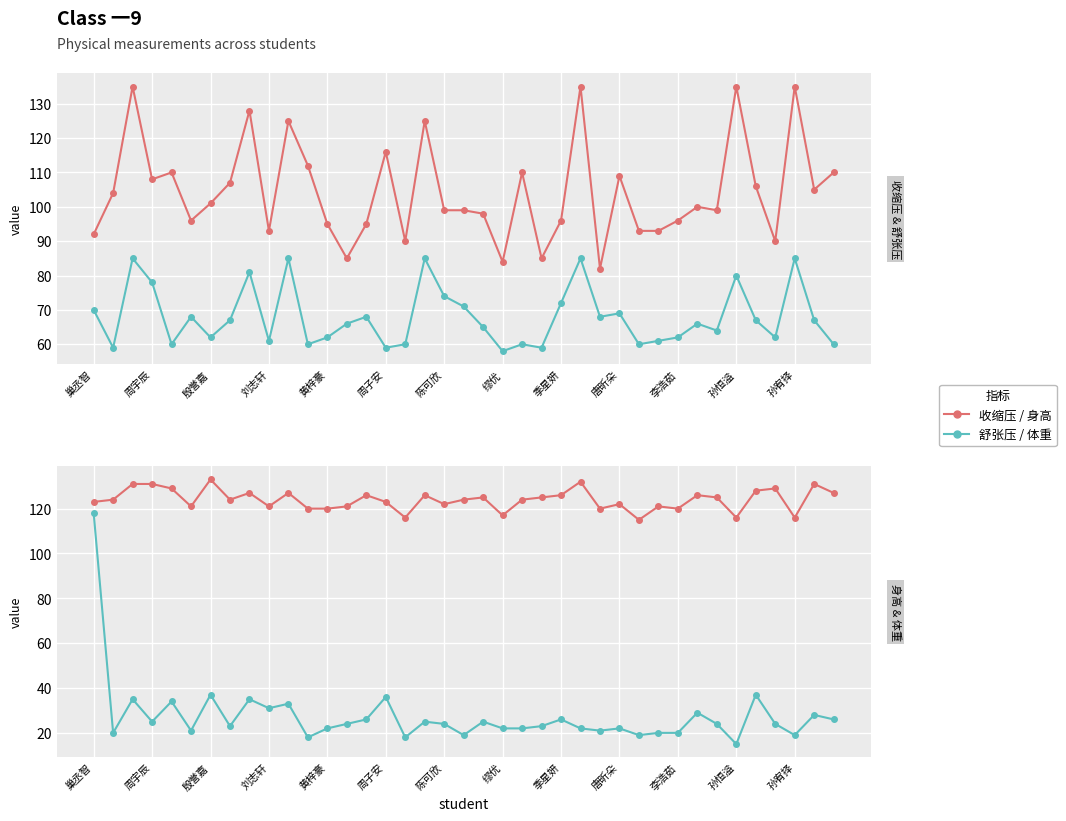

Reading left to right, extract all data points from this chart.

收缩压: 92	104	135	108	110	96	101	107	128	93	125	112	95	85	95	116	90	125	99	99	98	84	110	85	96	135	82	109	93	93	96	100	99	135	106	90	135	105	110
舒张压: 70	59	85	78	60	68	62	67	81	61	85	60	62	66	68	59	60	85	74	71	65	58	60	59	72	85	68	69	60	61	62	66	64	80	67	62	85	67	60
身高: 123	124	131	131	129	121	133	124	127	121	127	120	120	121	126	123	116	126	122	124	125	117	124	125	126	132	120	122	115	121	120	126	125	116	128	129	116	131	127
体重: 118	20	35	25	34	21	37	23	35	31	33	18	22	24	26	36	18	25	24	19	25	22	22	23	26	22	21	22	19	20	20	29	24	15	37	24	19	28	26